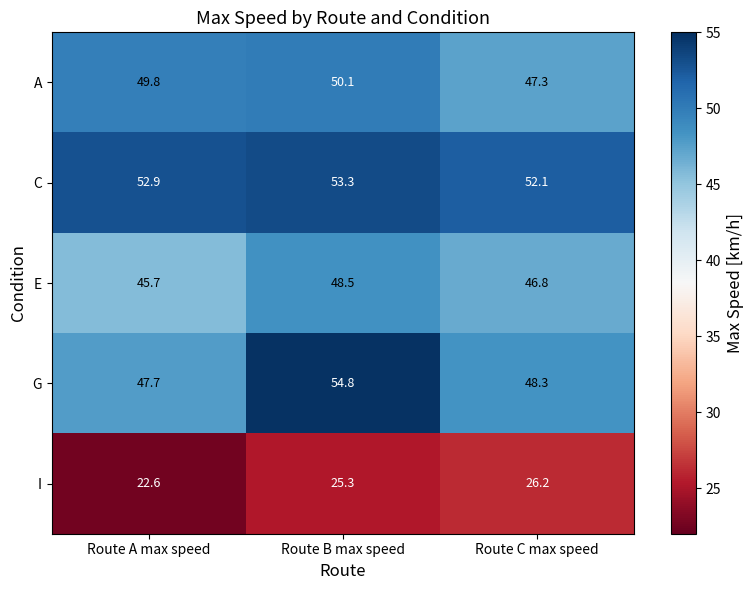

The value of A at Route C max speed is 47.3. True or false?

True